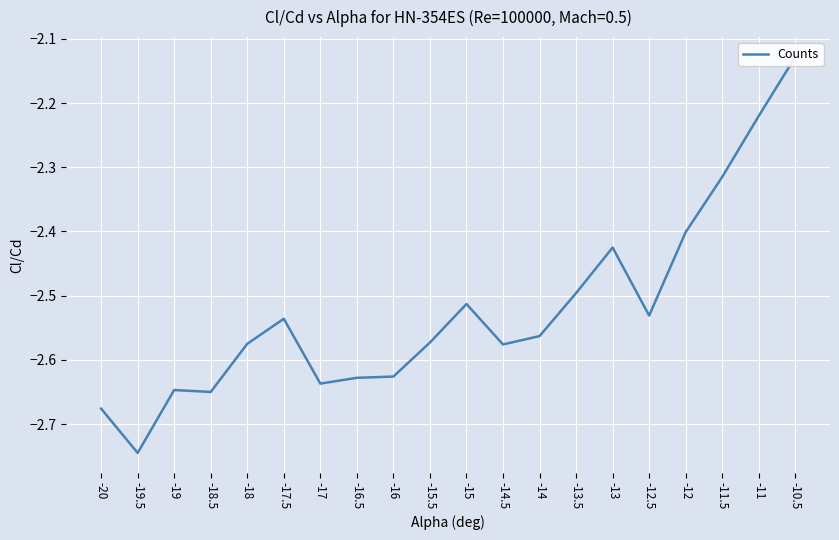

What is the value of the 1st point from the left?

-2.7